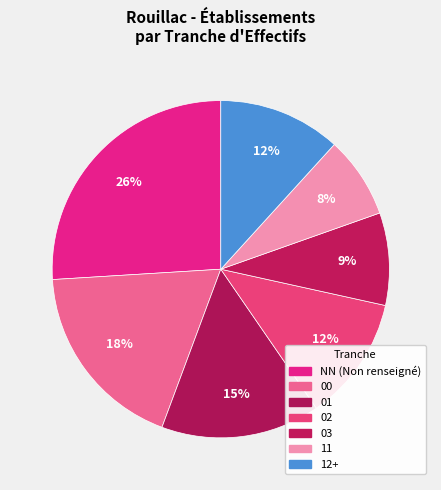

How many segments does this pie chart have?

7